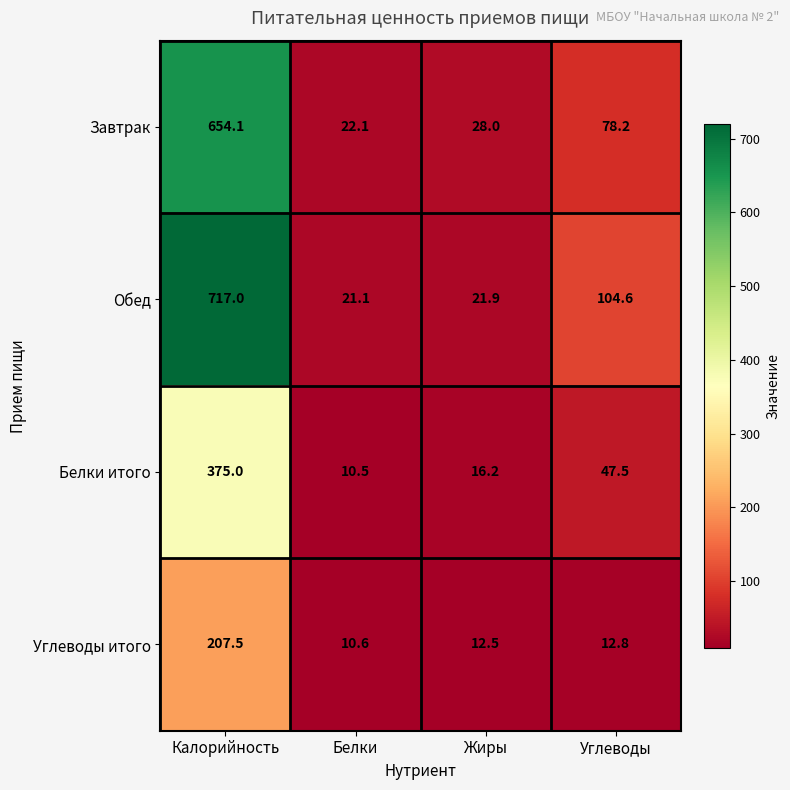

Is it true that Углеводы итого equals 12.5 at Жиры?

True